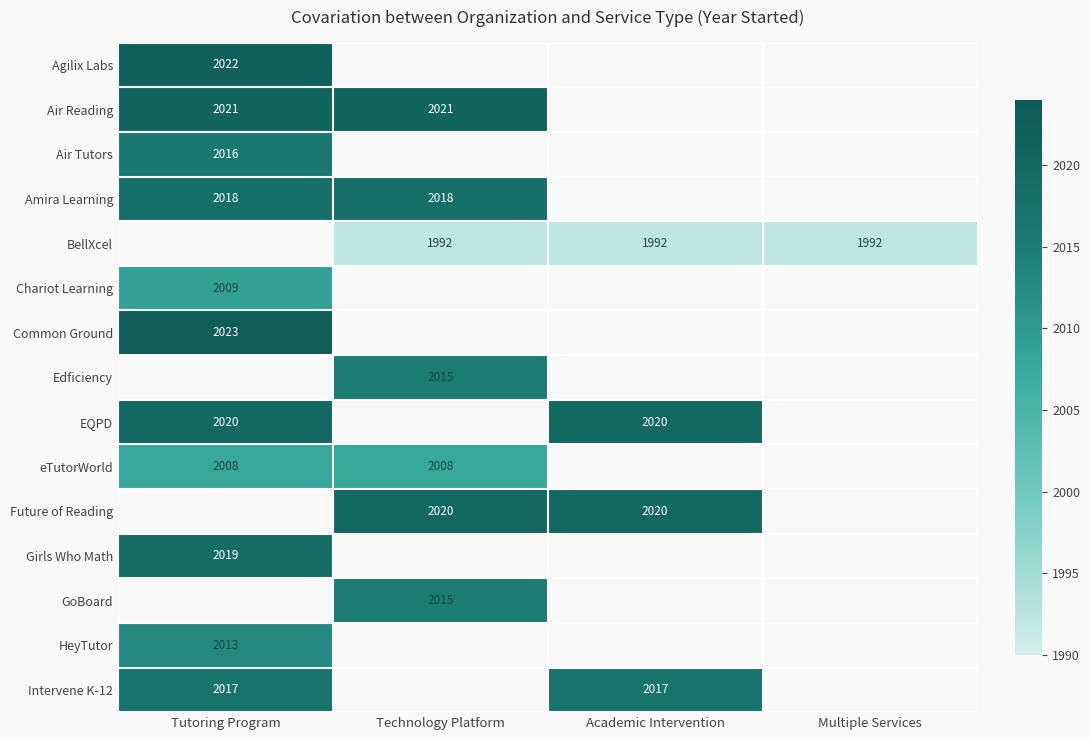

The Common Ground series shows 3621 at Tutoring Program. True or false?

False